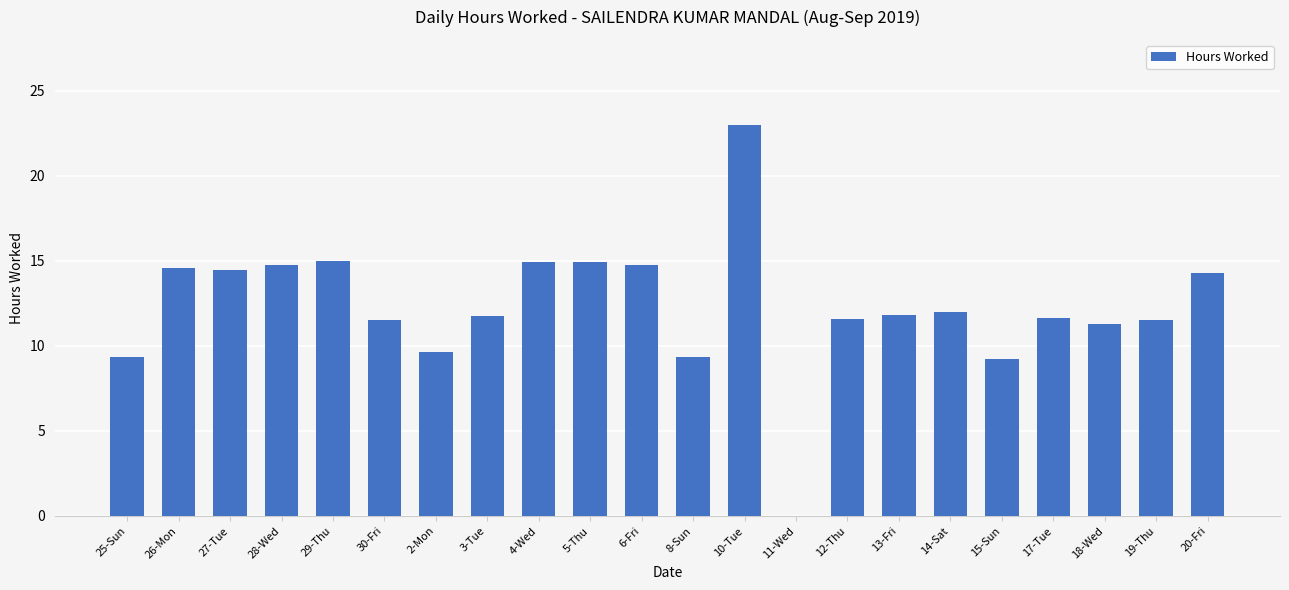

At which label does the data first exceed 11?

26-Mon